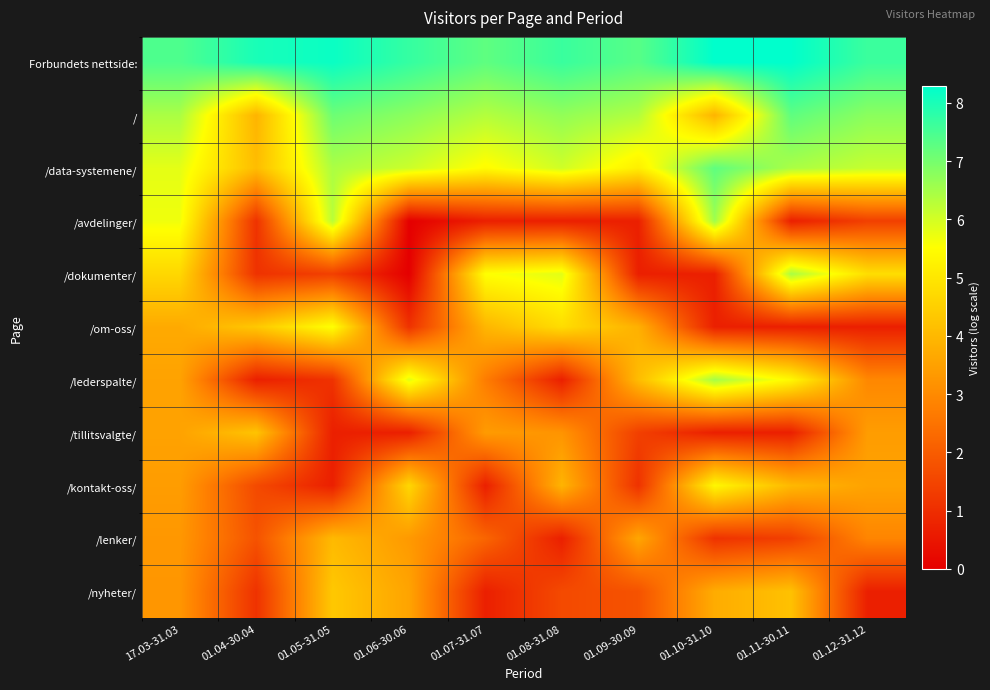

At which category is the sum across all series the highest?

17.03-31.03